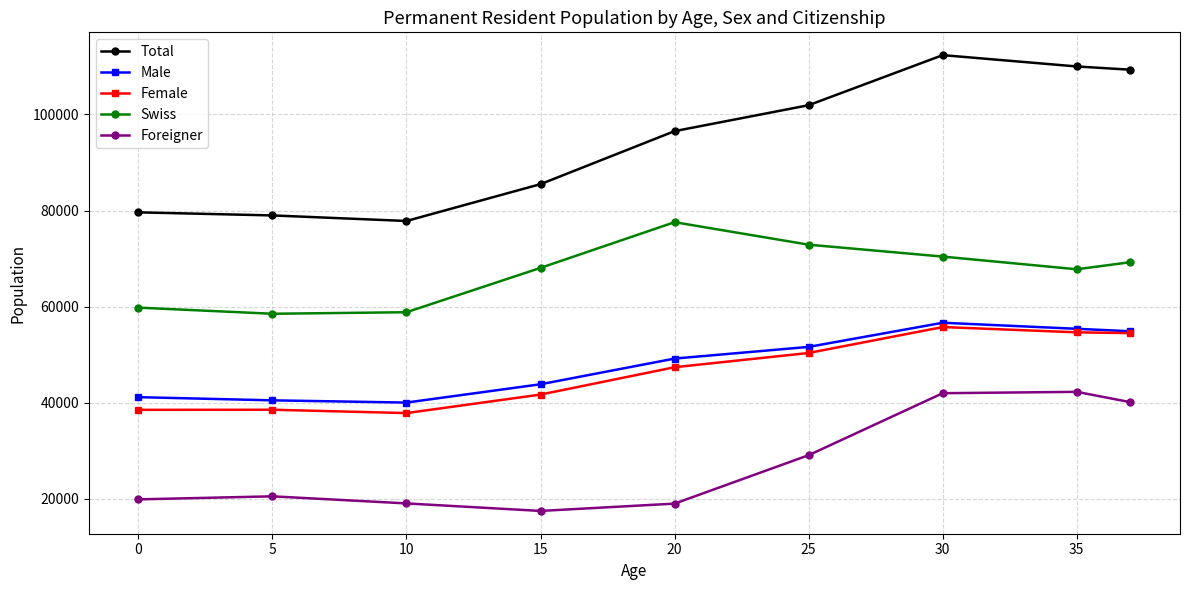

At how many categories does at least one series exceed 21712?

9